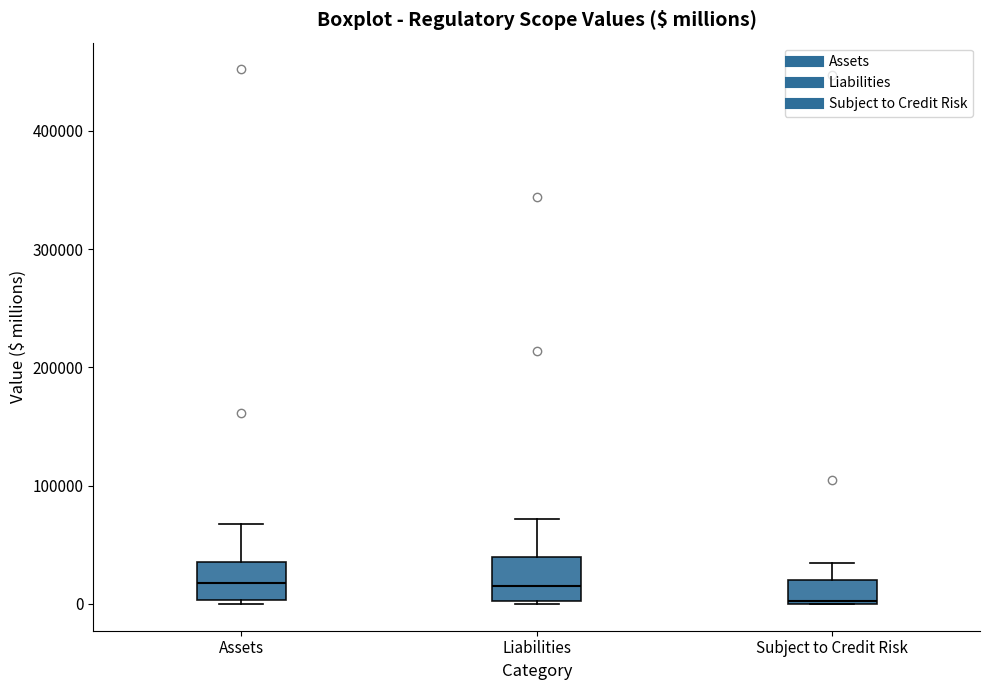

Reading left to right, read every box against the y-axis: the position of its median line, the range the box covers, and the ends of its whiskers. The values are not printed on the chart, so give them approximately, as read against the axis.

Assets: median 20000, box 0 to 40000, whiskers 0 (just below the box's lower edge) to 70000
Liabilities: median 20000, box 0 to 40000, whiskers 0 to 70000
Subject to Credit Risk: median 0, box 0 to 20000, whiskers 0 to 30000